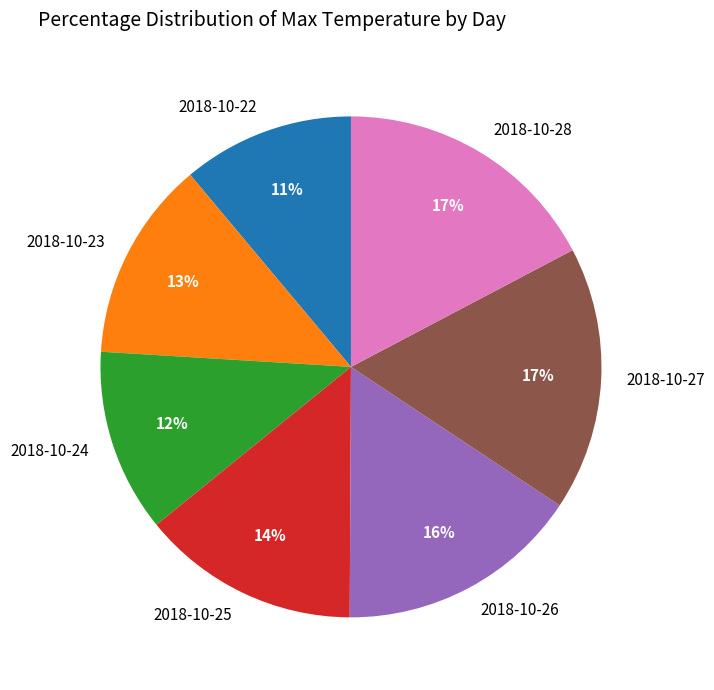

Count the number of slices in the pie.

7